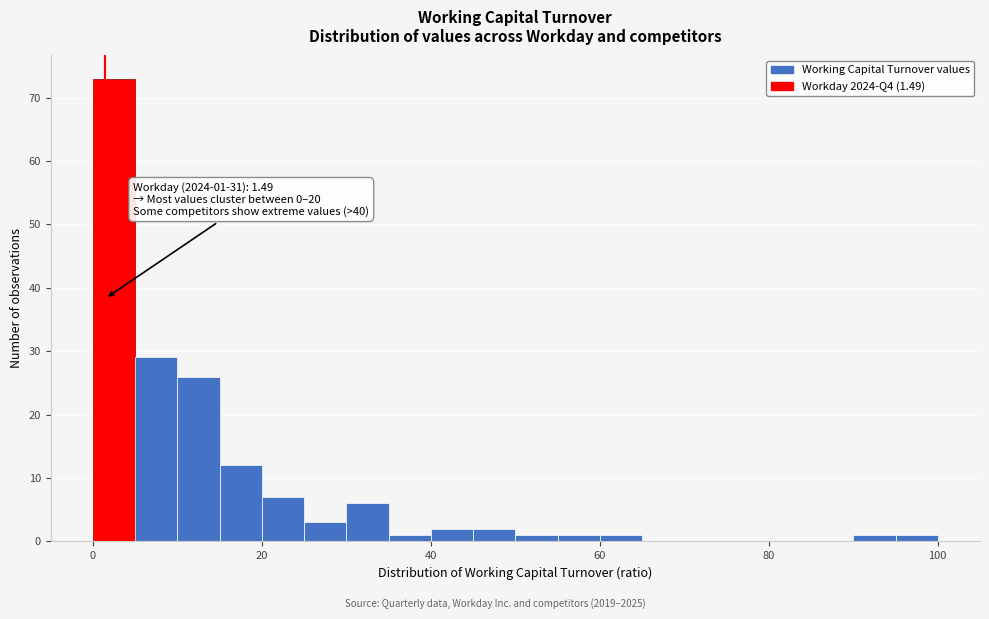

Read against the x-axis, roughly where is the centre of the tallest bar?

2